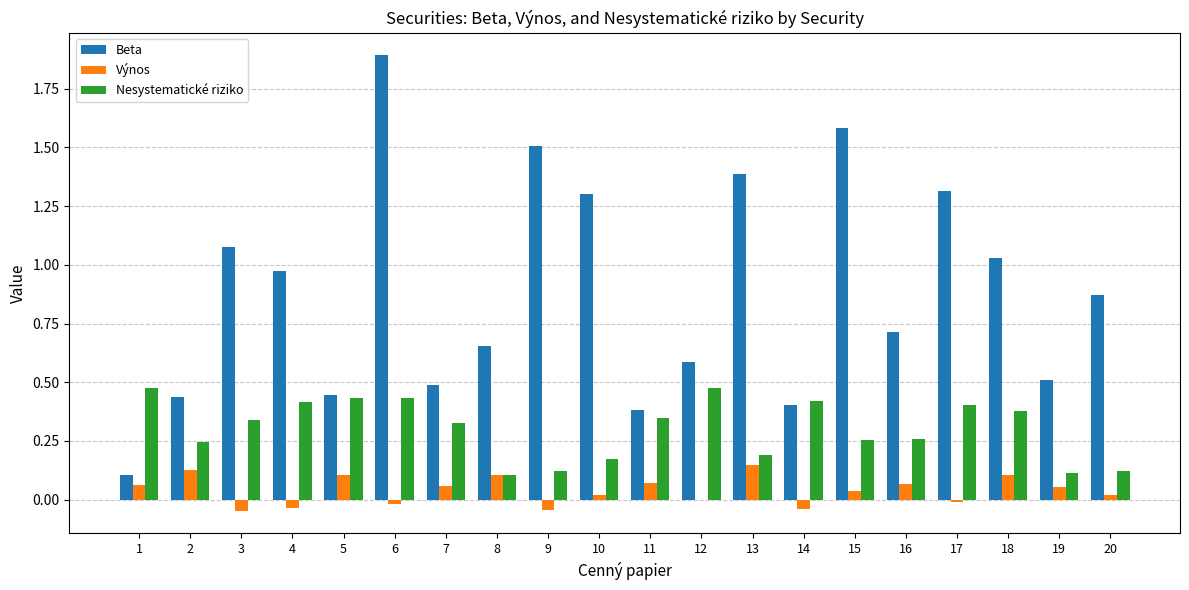

What is the total value across all series at 3?

1.4